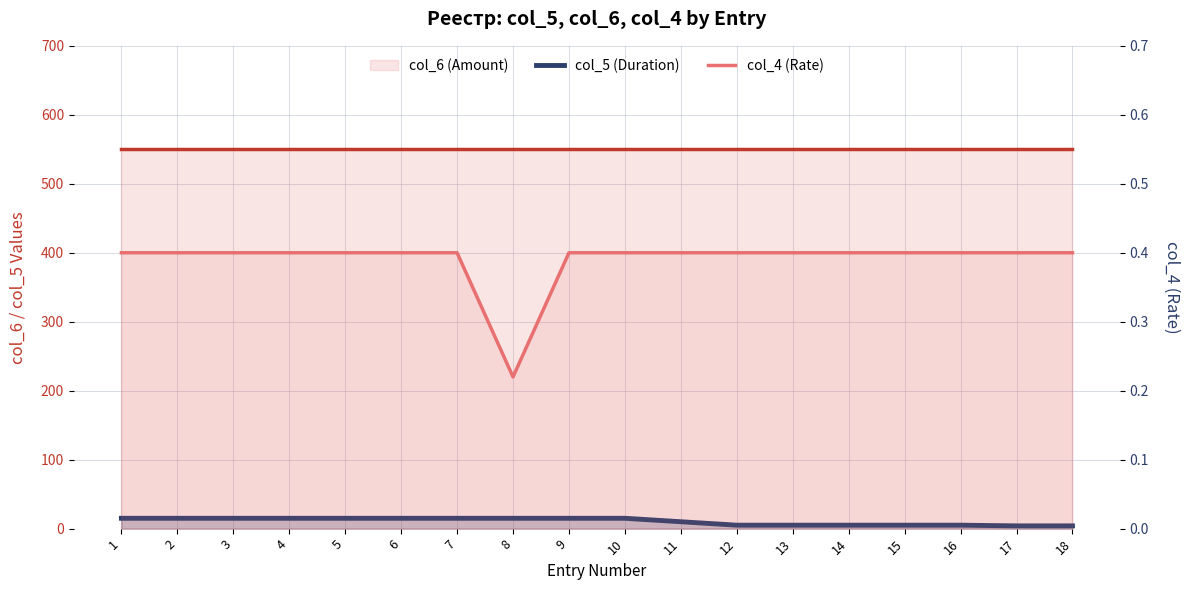

True or false: col_5 (Duration) and col_4 (Rate) intersect in this chart.

False